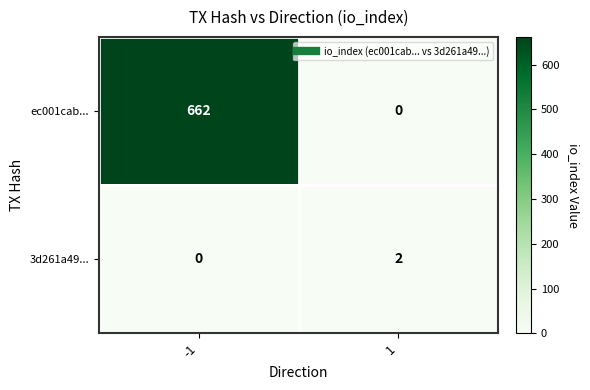

Reading left to right, what are all the values shown in this chart?

ec001cab...: 662	0
3d261a49...: 0	2